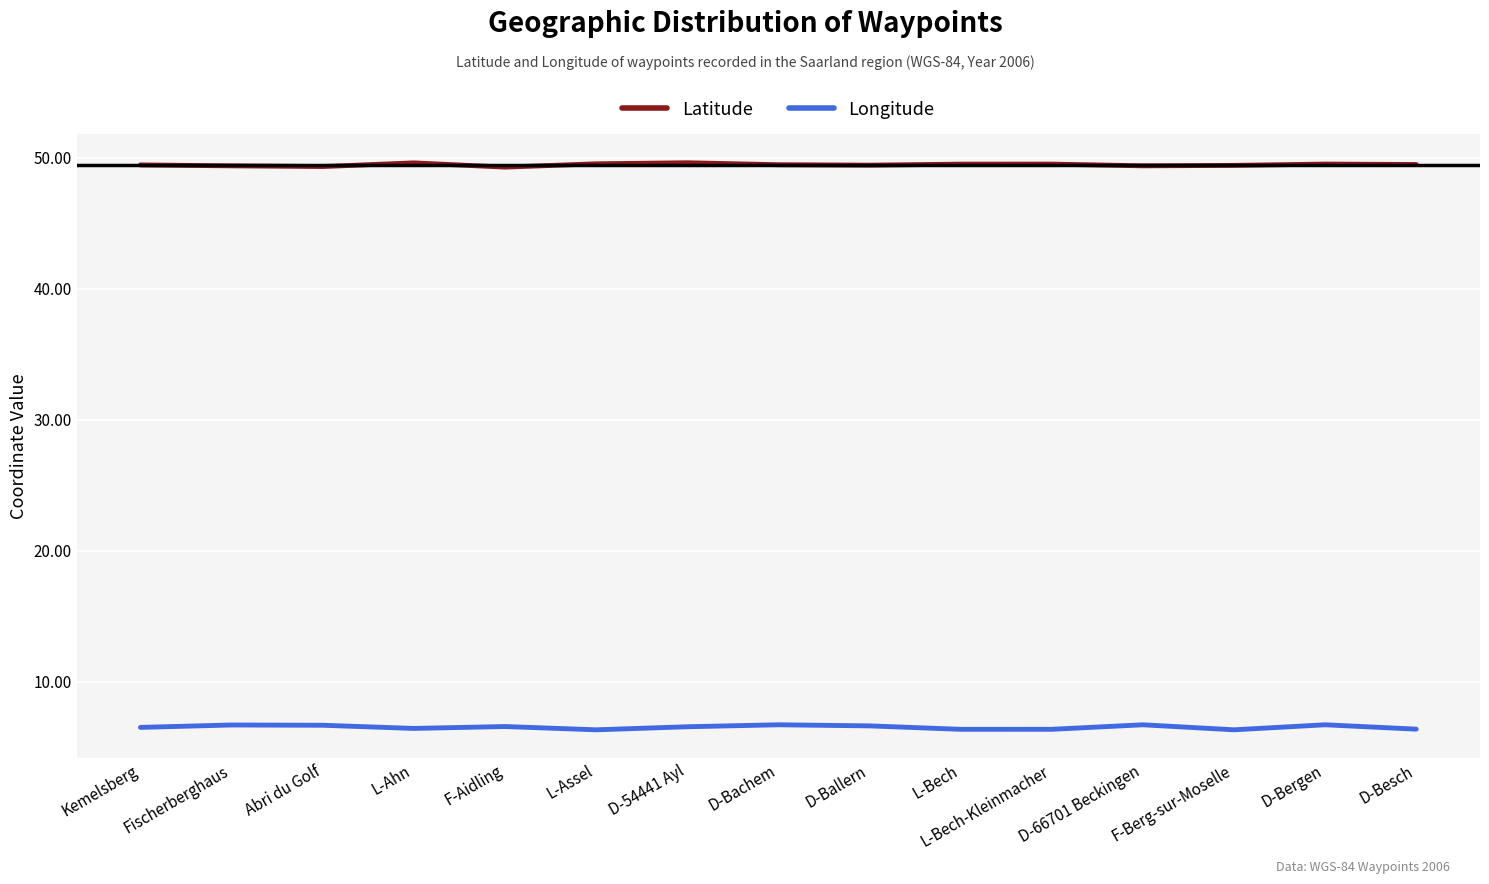

Which series has the largest total across all categories?

Latitude